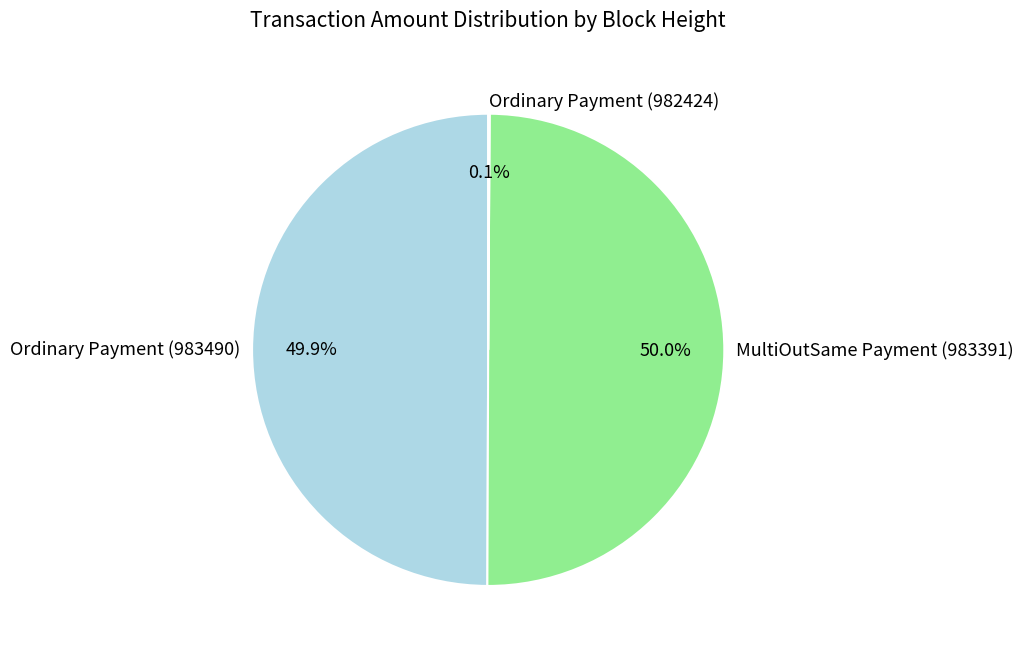

What is the ratio of the value at MultiOutSame Payment (983391) to the value at Ordinary Payment (983490)?

1.0